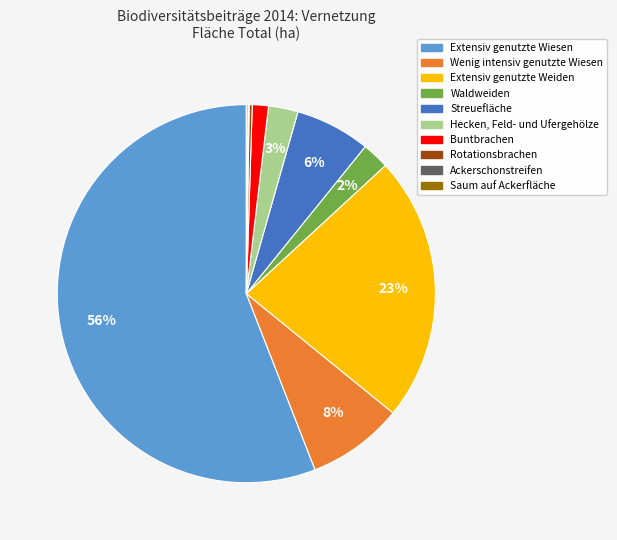

Does Extensiv genutzte Weiden account for over 50% of the chart?

No